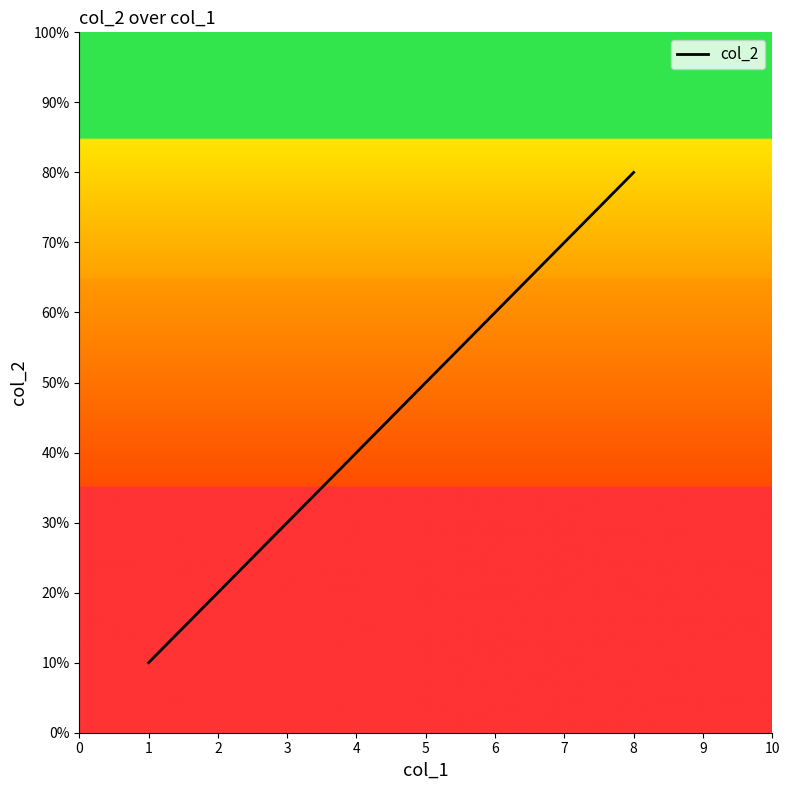

Between 2 and 1, which is larger?

2